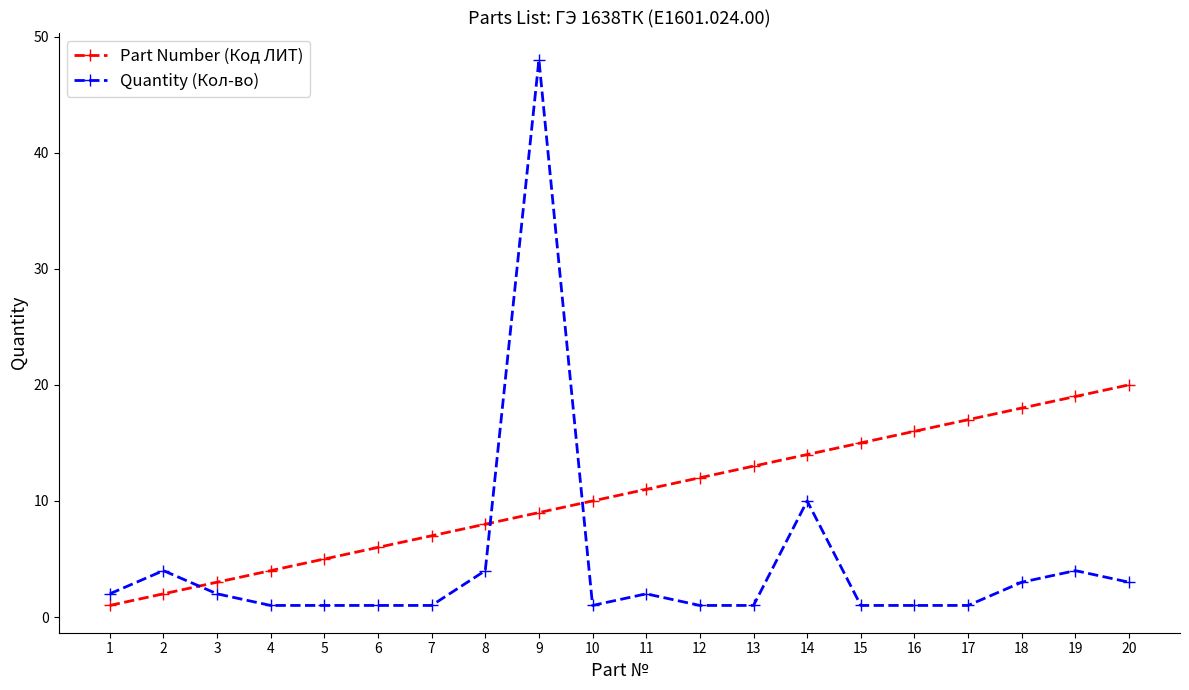

Does the chart display data point markers on the line(s)?

Yes